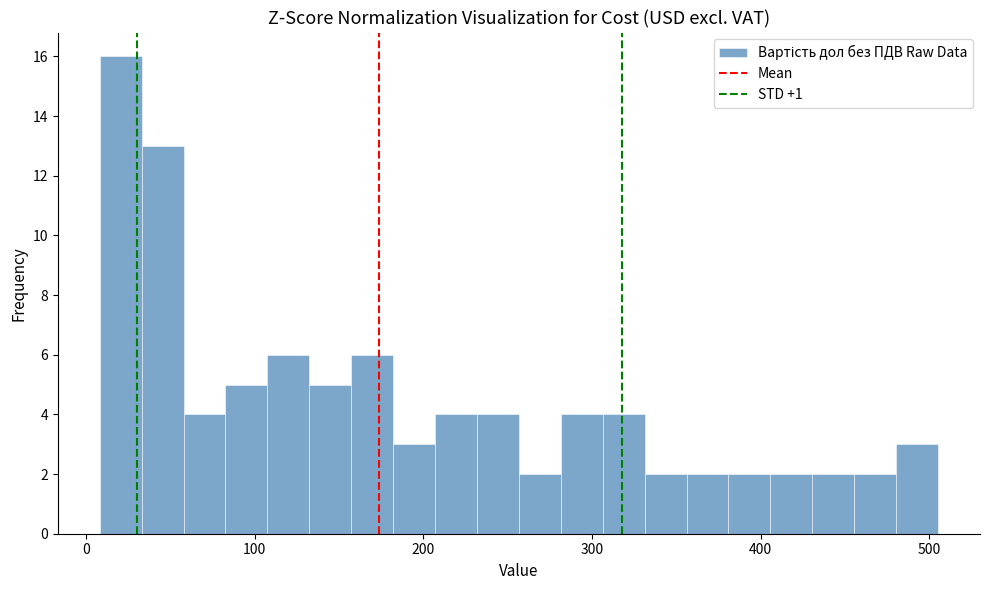

Read against the x-axis, roughly where is the centre of the tallest bar?

20